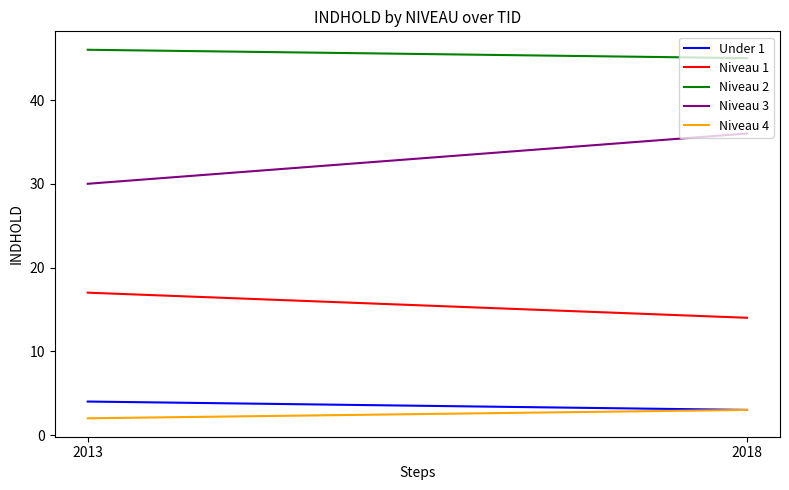

What is the difference between the highest and lowest values at 2018?

42